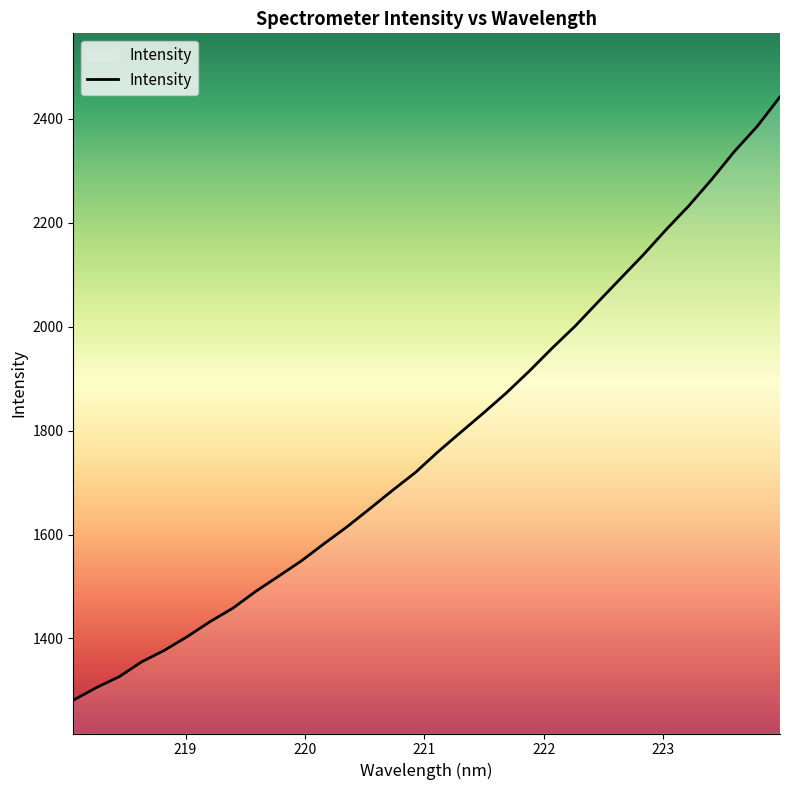

What is the minimum value shown in the chart?

1281.2